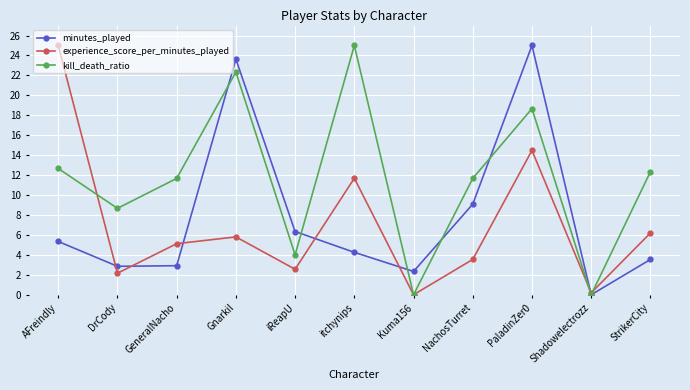

Where does the experience_score_per_minutes_played series first go above 5?

AFreindly